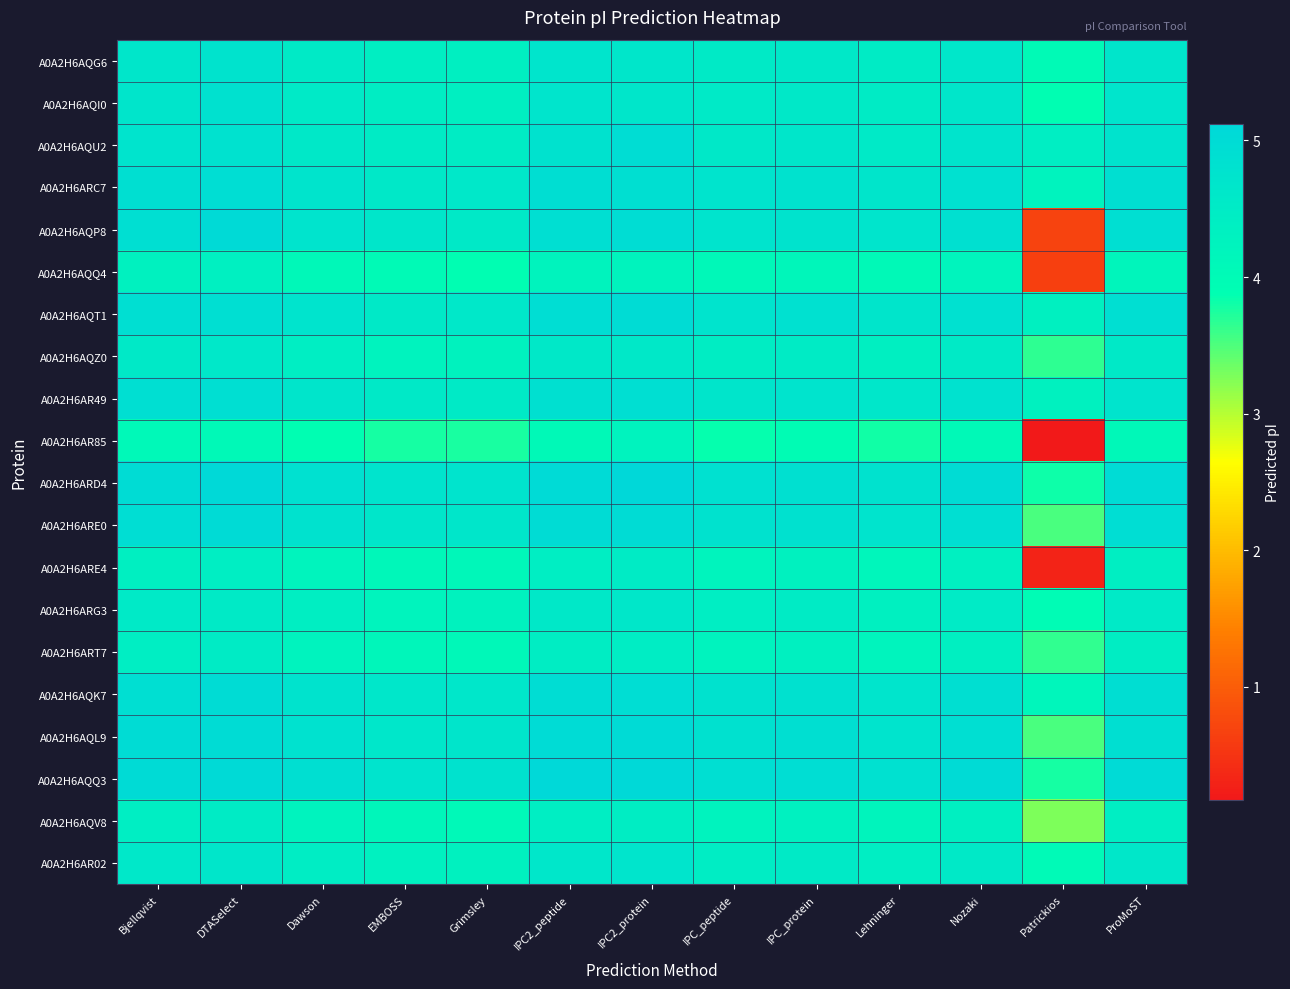

Reading left to right, list all the values displayed in this chart.

A0A2H6AQG6: Bjellqvist=4.7	DTASelect=4.8	Dawson=4.5	EMBOSS=4.4	Grimsley=4.4	IPC2_peptide=4.7	IPC2_protein=4.7	IPC_peptide=4.5	IPC_protein=4.6	Lehninger=4.5	Nozaki=4.6	Patrickios=4.0	ProMoST=4.7
A0A2H6AQI0: Bjellqvist=4.7	DTASelect=4.8	Dawson=4.5	EMBOSS=4.4	Grimsley=4.4	IPC2_peptide=4.7	IPC2_protein=4.7	IPC_peptide=4.5	IPC_protein=4.6	Lehninger=4.5	Nozaki=4.7	Patrickios=3.9	ProMoST=4.7
A0A2H6AQU2: Bjellqvist=4.7	DTASelect=4.8	Dawson=4.6	EMBOSS=4.5	Grimsley=4.5	IPC2_peptide=4.8	IPC2_protein=5.0	IPC_peptide=4.6	IPC_protein=4.7	Lehninger=4.5	Nozaki=4.7	Patrickios=4.4	ProMoST=4.8
A0A2H6ARC7: Bjellqvist=4.9	DTASelect=4.9	Dawson=4.7	EMBOSS=4.6	Grimsley=4.6	IPC2_peptide=4.9	IPC2_protein=4.9	IPC_peptide=4.7	IPC_protein=4.8	Lehninger=4.7	Nozaki=4.8	Patrickios=4.3	ProMoST=4.9
A0A2H6AQP8: Bjellqvist=4.9	DTASelect=5.0	Dawson=4.7	EMBOSS=4.7	Grimsley=4.6	IPC2_peptide=4.9	IPC2_protein=5.0	IPC_peptide=4.7	IPC_protein=4.8	Lehninger=4.7	Nozaki=4.9	Patrickios=0.7	ProMoST=4.9
A0A2H6AQQ4: Bjellqvist=4.3	DTASelect=4.4	Dawson=4.1	EMBOSS=4.0	Grimsley=3.9	IPC2_peptide=4.2	IPC2_protein=4.2	IPC_peptide=4.1	IPC_protein=4.1	Lehninger=4.0	Nozaki=4.2	Patrickios=0.7	ProMoST=4.2
A0A2H6AQT1: Bjellqvist=4.9	DTASelect=4.9	Dawson=4.7	EMBOSS=4.6	Grimsley=4.6	IPC2_peptide=4.9	IPC2_protein=5.0	IPC_peptide=4.7	IPC_protein=4.8	Lehninger=4.7	Nozaki=4.8	Patrickios=4.3	ProMoST=4.9
A0A2H6AQZ0: Bjellqvist=4.6	DTASelect=4.6	Dawson=4.4	EMBOSS=4.3	Grimsley=4.3	IPC2_peptide=4.6	IPC2_protein=4.6	IPC_peptide=4.4	IPC_protein=4.5	Lehninger=4.4	Nozaki=4.5	Patrickios=3.7	ProMoST=4.6
A0A2H6AR49: Bjellqvist=4.9	DTASelect=4.9	Dawson=4.7	EMBOSS=4.6	Grimsley=4.5	IPC2_peptide=4.9	IPC2_protein=4.9	IPC_peptide=4.7	IPC_protein=4.7	Lehninger=4.6	Nozaki=4.8	Patrickios=4.3	ProMoST=4.7
A0A2H6AR85: Bjellqvist=4.1	DTASelect=4.0	Dawson=3.9	EMBOSS=3.8	Grimsley=3.8	IPC2_peptide=4.0	IPC2_protein=4.3	IPC_peptide=3.9	IPC_protein=3.9	Lehninger=3.8	Nozaki=4.0	Patrickios=0.2	ProMoST=4.1
A0A2H6ARD4: Bjellqvist=5.0	DTASelect=5.1	Dawson=4.8	EMBOSS=4.7	Grimsley=4.7	IPC2_peptide=5.0	IPC2_protein=5.1	IPC_peptide=4.8	IPC_protein=4.9	Lehninger=4.8	Nozaki=5.0	Patrickios=3.8	ProMoST=5.0
A0A2H6ARE0: Bjellqvist=4.9	DTASelect=5.0	Dawson=4.8	EMBOSS=4.7	Grimsley=4.7	IPC2_peptide=5.0	IPC2_protein=5.0	IPC_peptide=4.8	IPC_protein=4.8	Lehninger=4.7	Nozaki=4.9	Patrickios=3.5	ProMoST=4.9
A0A2H6ARE4: Bjellqvist=4.4	DTASelect=4.4	Dawson=4.2	EMBOSS=4.1	Grimsley=4.1	IPC2_peptide=4.4	IPC2_protein=4.5	IPC_peptide=4.2	IPC_protein=4.3	Lehninger=4.2	Nozaki=4.4	Patrickios=0.3	ProMoST=4.4
A0A2H6ARG3: Bjellqvist=4.5	DTASelect=4.5	Dawson=4.4	EMBOSS=4.2	Grimsley=4.3	IPC2_peptide=4.6	IPC2_protein=4.6	IPC_peptide=4.4	IPC_protein=4.5	Lehninger=4.3	Nozaki=4.5	Patrickios=4.0	ProMoST=4.5
A0A2H6ART7: Bjellqvist=4.4	DTASelect=4.5	Dawson=4.3	EMBOSS=4.1	Grimsley=4.1	IPC2_peptide=4.4	IPC2_protein=4.5	IPC_peptide=4.3	IPC_protein=4.3	Lehninger=4.2	Nozaki=4.4	Patrickios=3.6	ProMoST=4.4
A0A2H6AQK7: Bjellqvist=4.9	DTASelect=5.0	Dawson=4.8	EMBOSS=4.6	Grimsley=4.6	IPC2_peptide=5.0	IPC2_protein=4.9	IPC_peptide=4.8	IPC_protein=4.8	Lehninger=4.7	Nozaki=4.9	Patrickios=4.2	ProMoST=4.9
A0A2H6AQL9: Bjellqvist=5.0	DTASelect=5.0	Dawson=4.8	EMBOSS=4.6	Grimsley=4.7	IPC2_peptide=5.0	IPC2_protein=5.0	IPC_peptide=4.8	IPC_protein=4.9	Lehninger=4.7	Nozaki=4.9	Patrickios=3.5	ProMoST=4.9
A0A2H6AQQ3: Bjellqvist=5.0	DTASelect=5.1	Dawson=4.9	EMBOSS=4.7	Grimsley=4.8	IPC2_peptide=5.1	IPC2_protein=5.1	IPC_peptide=4.9	IPC_protein=4.9	Lehninger=4.8	Nozaki=5.0	Patrickios=3.8	ProMoST=5.0
A0A2H6AQV8: Bjellqvist=4.4	DTASelect=4.5	Dawson=4.3	EMBOSS=4.1	Grimsley=4.1	IPC2_peptide=4.4	IPC2_protein=4.4	IPC_peptide=4.3	IPC_protein=4.3	Lehninger=4.2	Nozaki=4.4	Patrickios=3.3	ProMoST=4.4
A0A2H6AR02: Bjellqvist=4.6	DTASelect=4.7	Dawson=4.5	EMBOSS=4.3	Grimsley=4.3	IPC2_peptide=4.6	IPC2_protein=4.7	IPC_peptide=4.5	IPC_protein=4.5	Lehninger=4.4	Nozaki=4.6	Patrickios=4.0	ProMoST=4.6